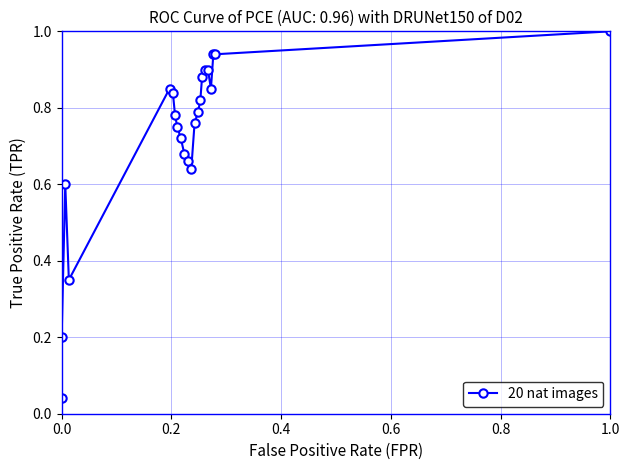

How many points are higher than both their immediate neighbors (excluding endpoints)?

2